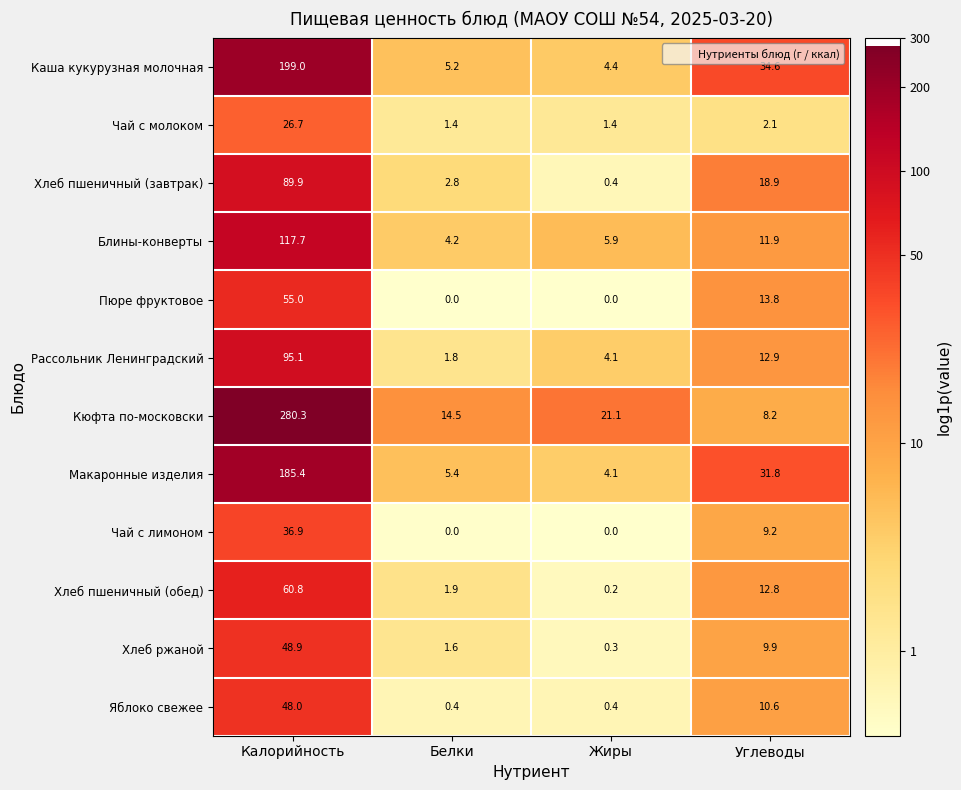

Which label corresponds to the largest value in the chart?

Калорийность